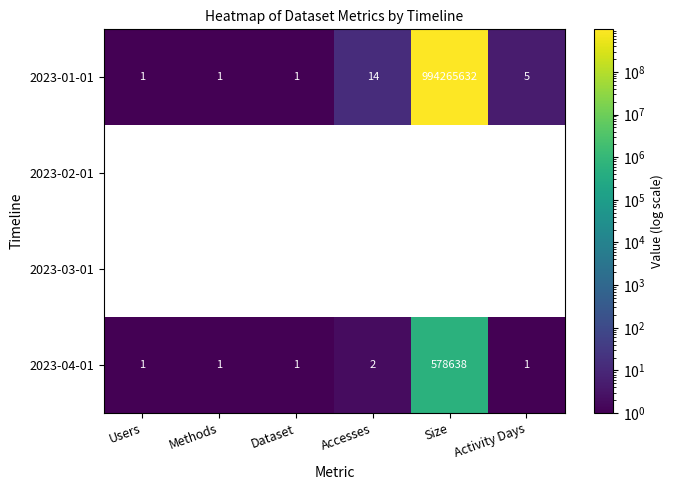

How many values in the 2023-01-01 series are below 5?

3